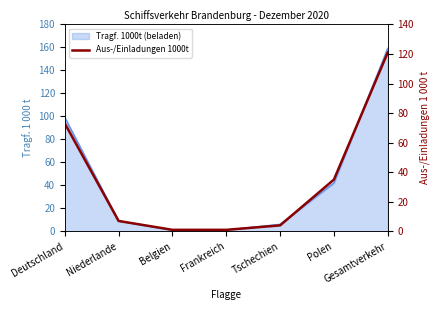

List the labels in order of value, smallest first.

Belgien, Frankreich, Tschechien, Niederlande, Polen, Deutschland, Gesamtverkehr